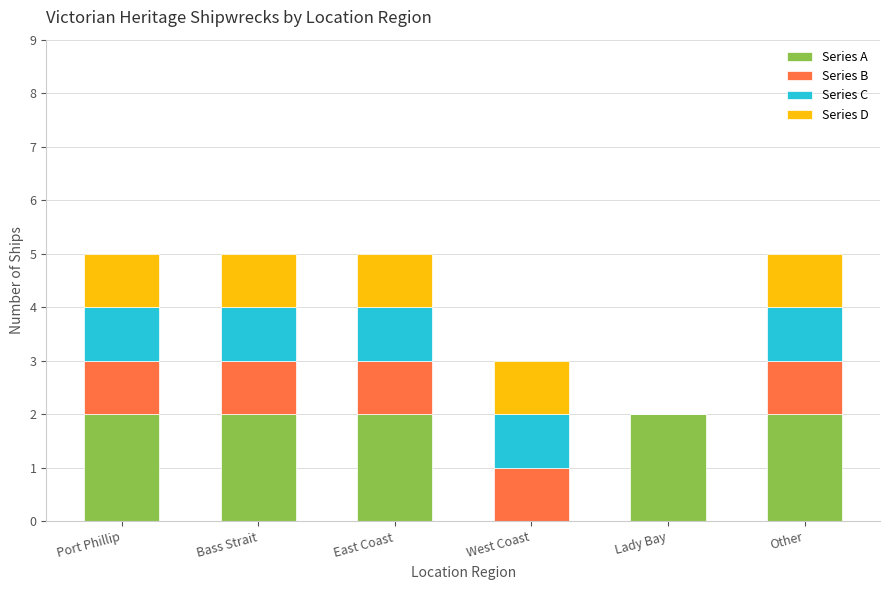

Reading left to right, list the values for the Series A series.

Port Phillip=2	Bass Strait=2	East Coast=2	West Coast=0	Lady Bay=2	Other=2